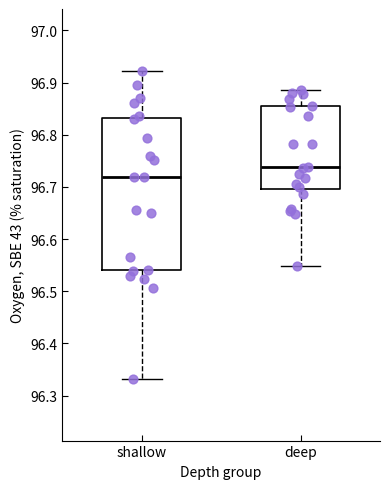

Reading left to right, transcribe this box plot: for each box, give where its median line is, the range the box spans, and where its two whiskers end, as read against the y-axis. The values are not printed on the chart, so give them approximately, as read against the axis.

shallow: median 96.72, box 96.54 to 96.83, whiskers 96.33 to 96.92
deep: median 96.74, box 96.70 to 96.85, whiskers 96.55 to 96.89